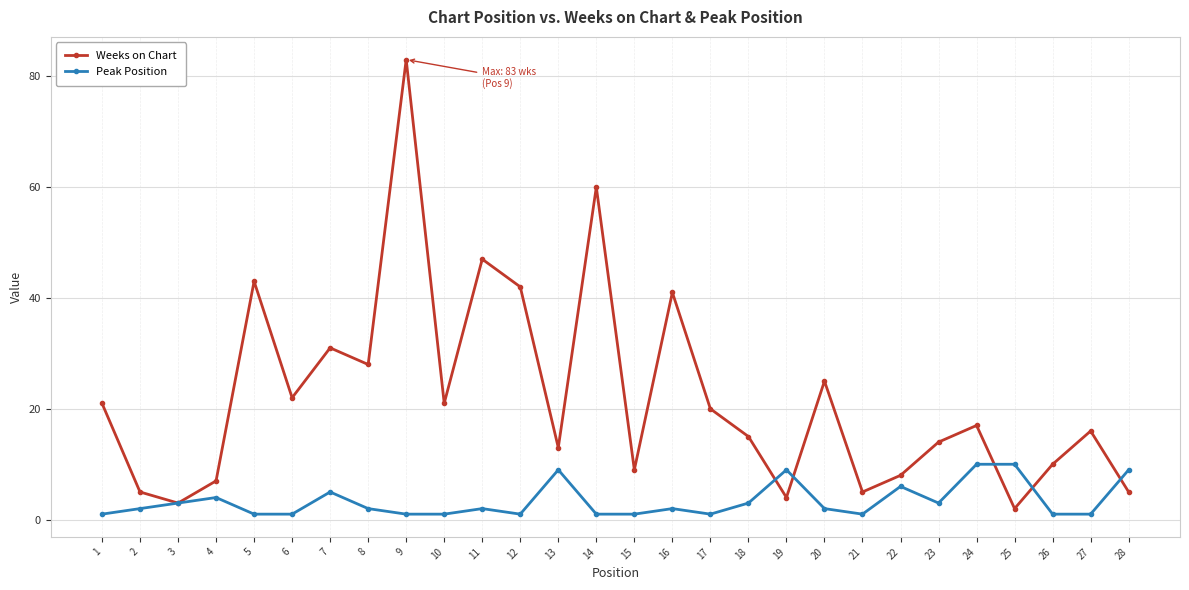

Reading left to right, what are all the values shown in this chart?

Weeks on Chart: 1=21	2=5	3=3	4=7	5=43	6=22	7=31	8=28	9=83	10=21	11=47	12=42	13=13	14=60	15=9	16=41	17=20	18=15	19=4	20=25	21=5	22=8	23=14	24=17	25=2	26=10	27=16	28=5
Peak Position: 1=1	2=2	3=3	4=4	5=1	6=1	7=5	8=2	9=1	10=1	11=2	12=1	13=9	14=1	15=1	16=2	17=1	18=3	19=9	20=2	21=1	22=6	23=3	24=10	25=10	26=1	27=1	28=9